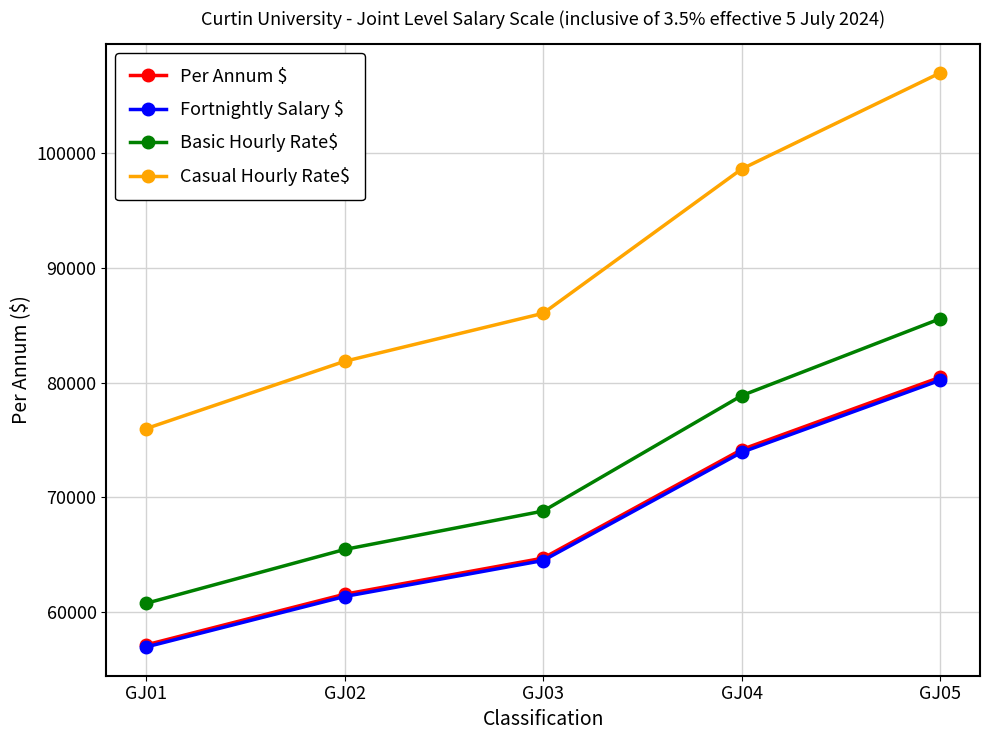

True or false: Casual Hourly Rate$ and Basic Hourly Rate$ intersect in this chart.

False